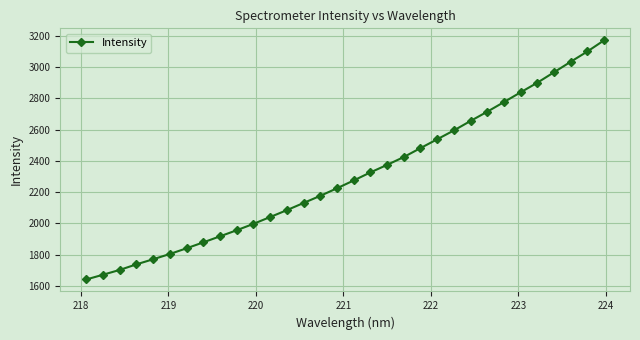

What is the value of the 3rd point from the left?

1701.7